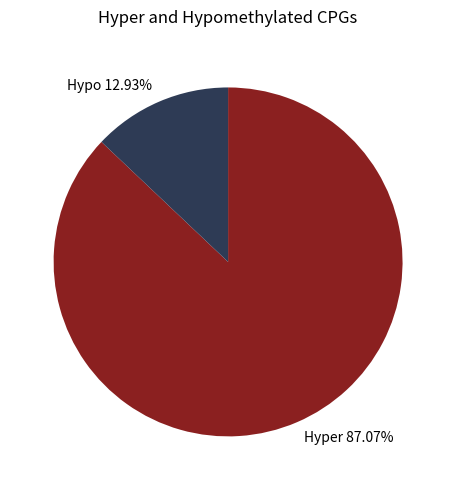

Rank the categories by value from lowest to highest.

Hypo 12.93%, Hyper 87.07%